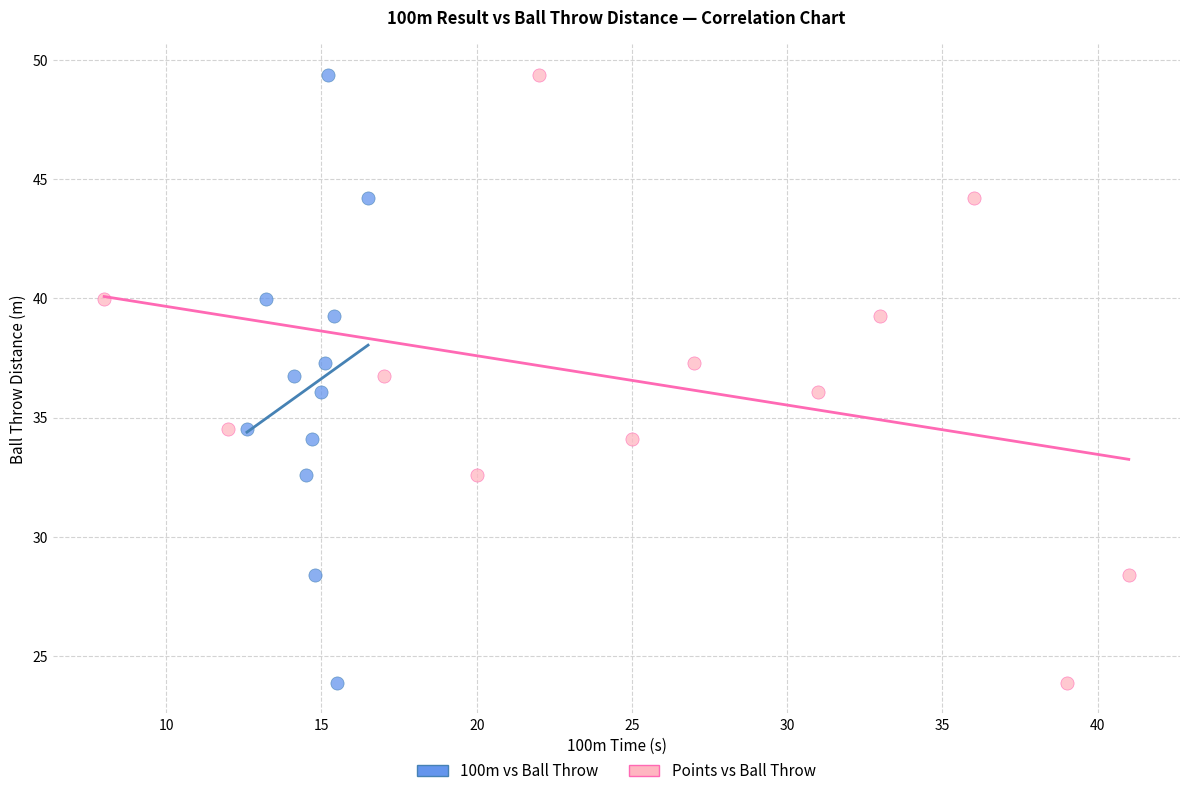

What are all the series names shown in the legend?

100m vs Ball Throw, Points vs Ball Throw